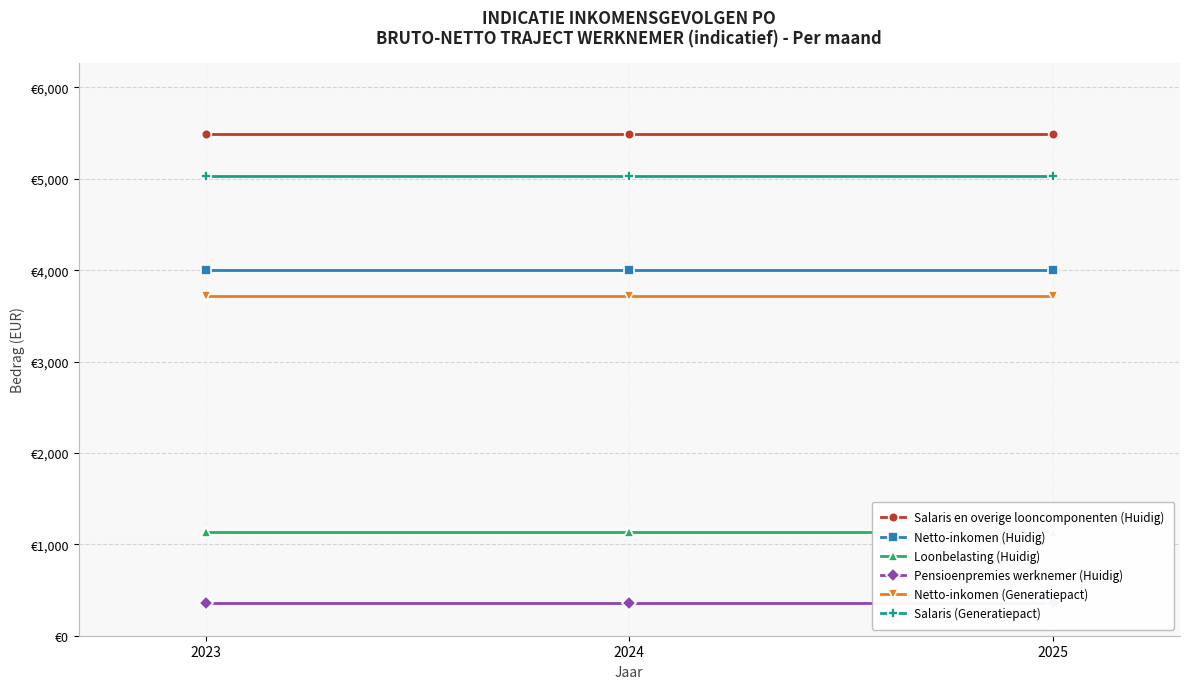

Where is Netto-inkomen (Huidig) nearest to the value 4006?

2023